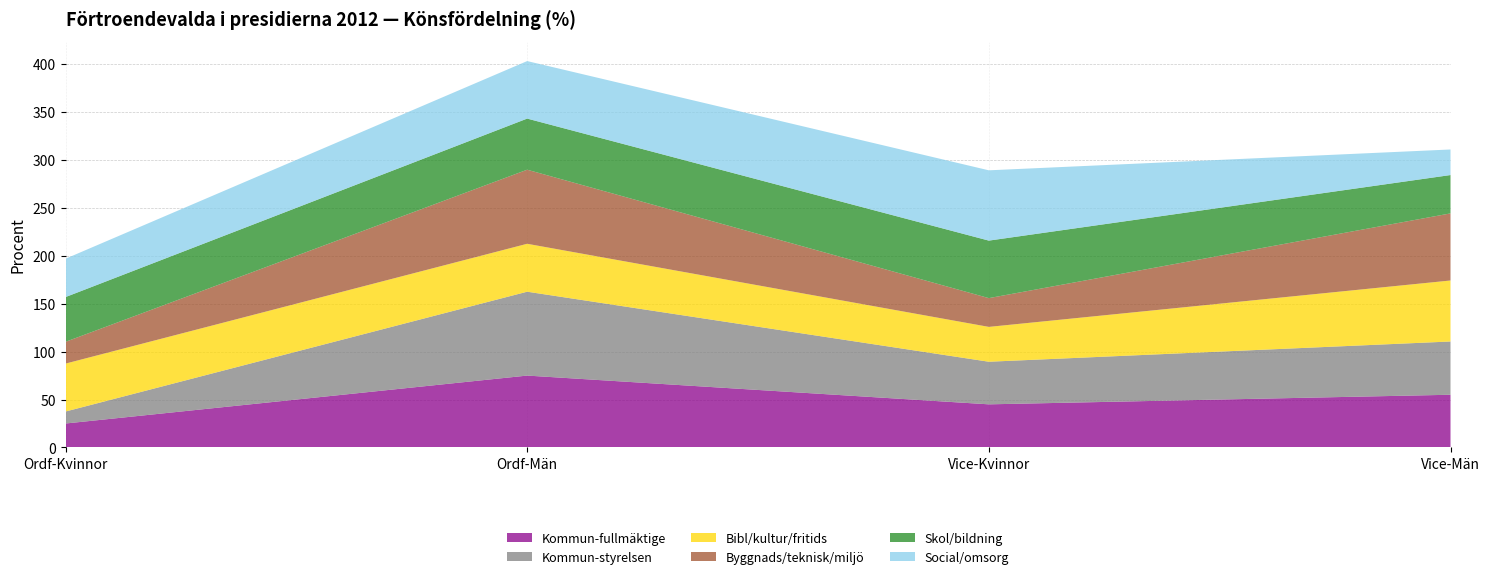

Reading right to left, what are all the values shown in this chart?

Kommun-fullmäktige: 55.0	45.0	75.0	25.0
Kommun-styrelsen: 55.6	44.4	87.5	12.5
Bibl/kultur/fritids: 63.6	36.4	50.0	50.0
Byggnads/teknisk/miljö: 70.0	30.0	77.3	22.7
Skol/bildning: 40.0	60.0	53.3	46.7
Social/omsorg: 26.7	73.3	60.0	40.0